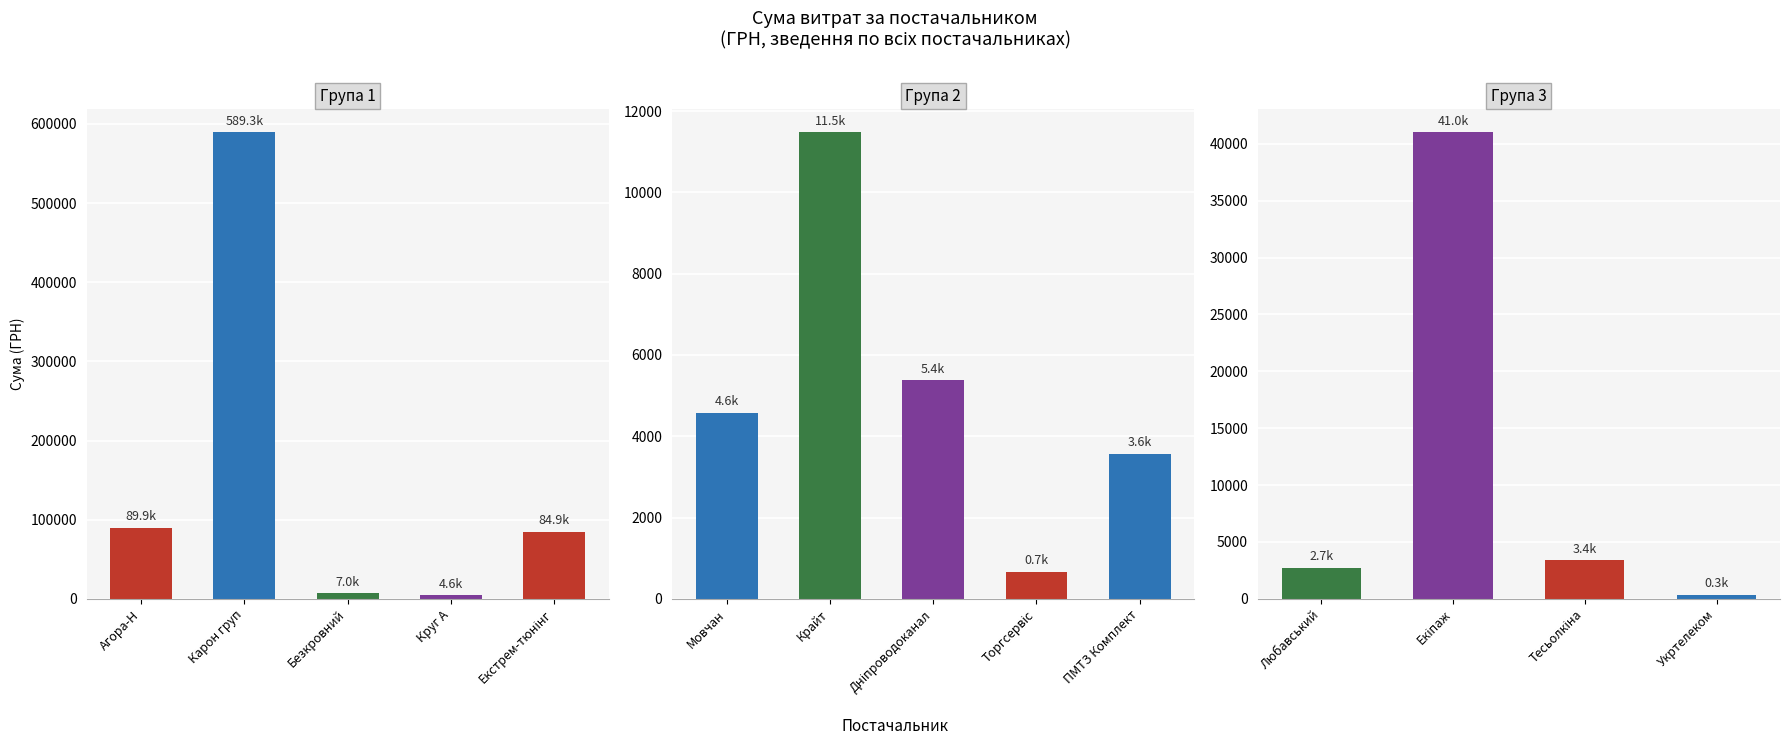

What is the change in value from ТОВ "Карон груп" to ТОВ "Крайт"?

-577816.6